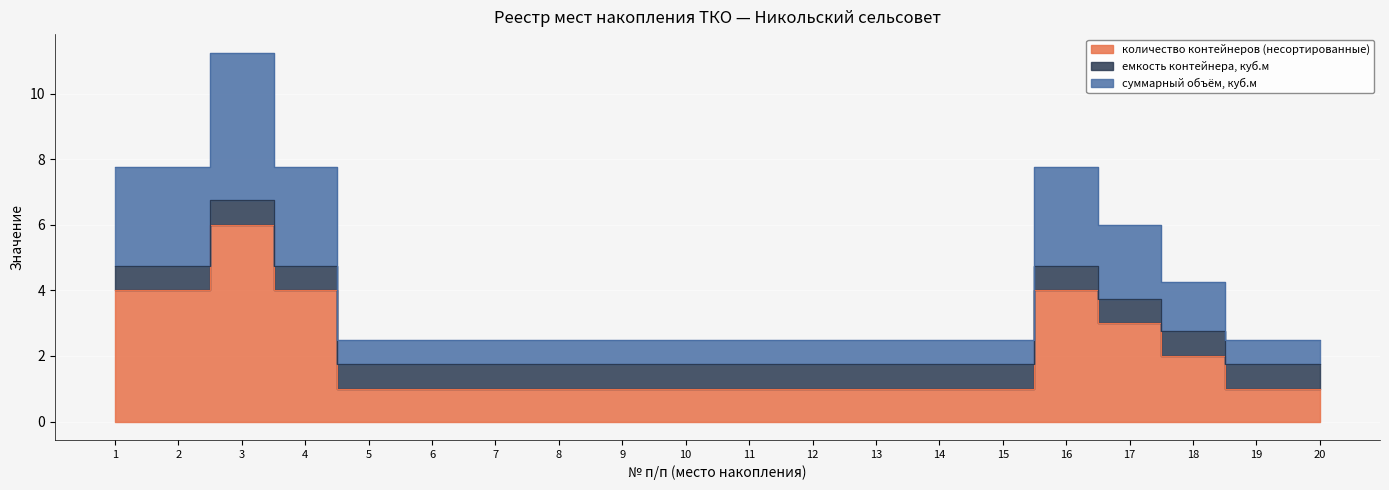

What is the average value of the количество контейнеров (несортированные) series?

2.0